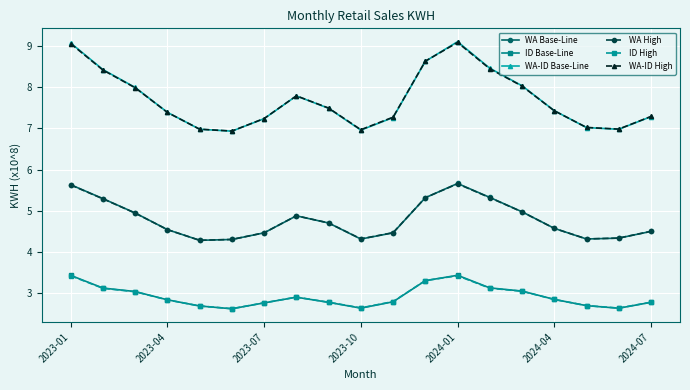

What is the value of the WA-ID High point at the 13th from the left?

9.1